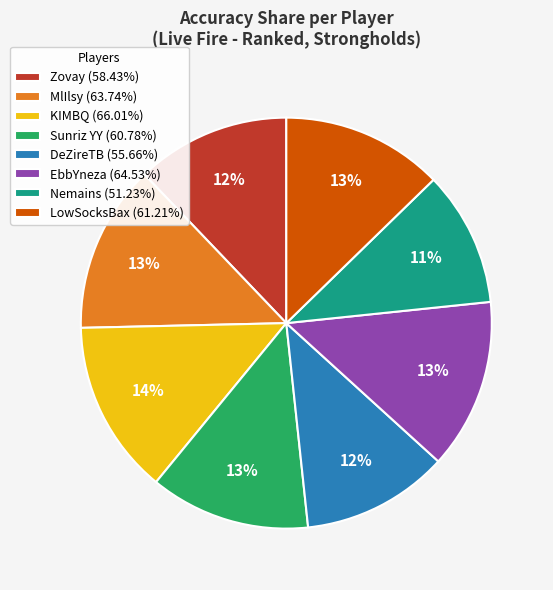

Count the number of slices in the pie.

8